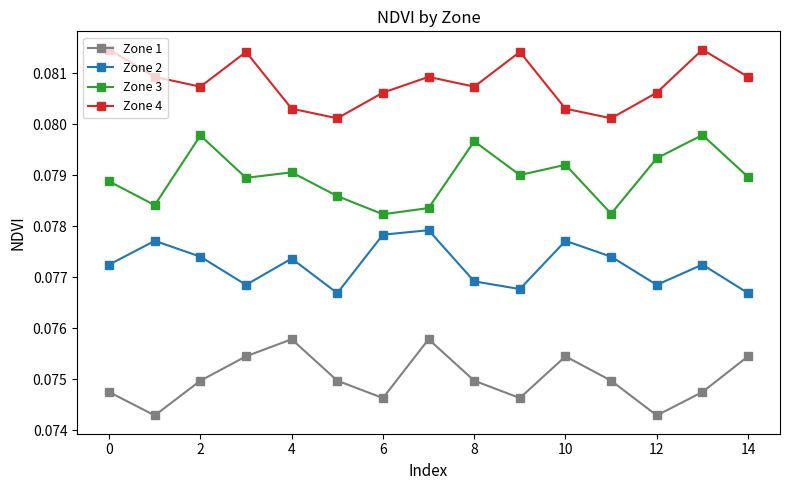

True or false: Zone 3 has more than 0 points higher than both neighbors.

True